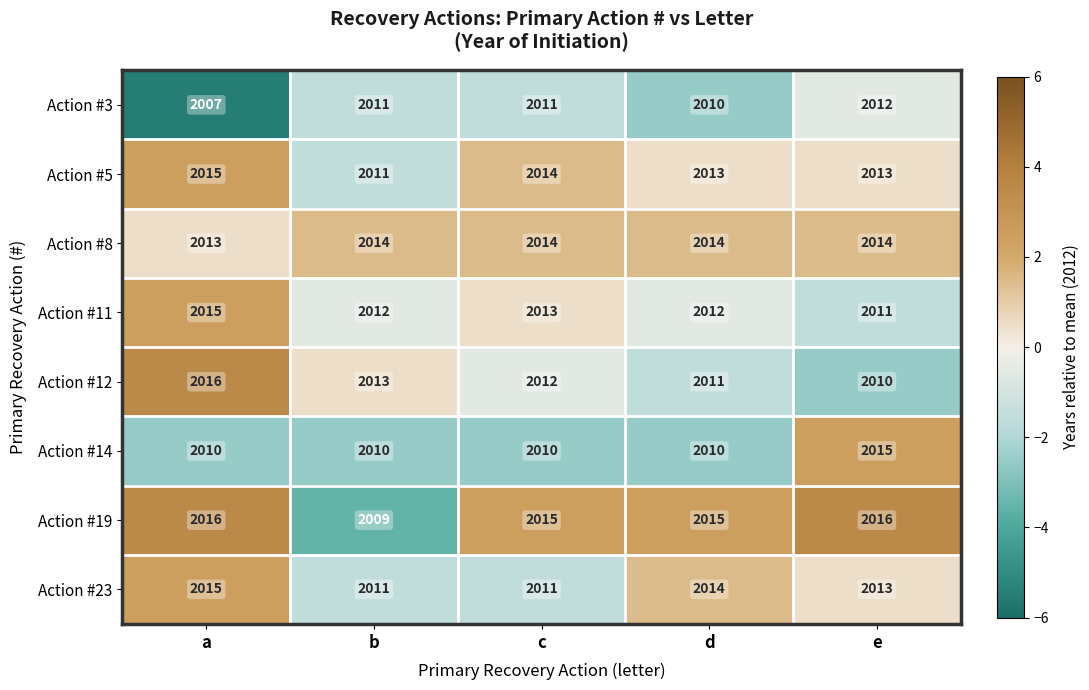

How many categories are shown in the chart?

5